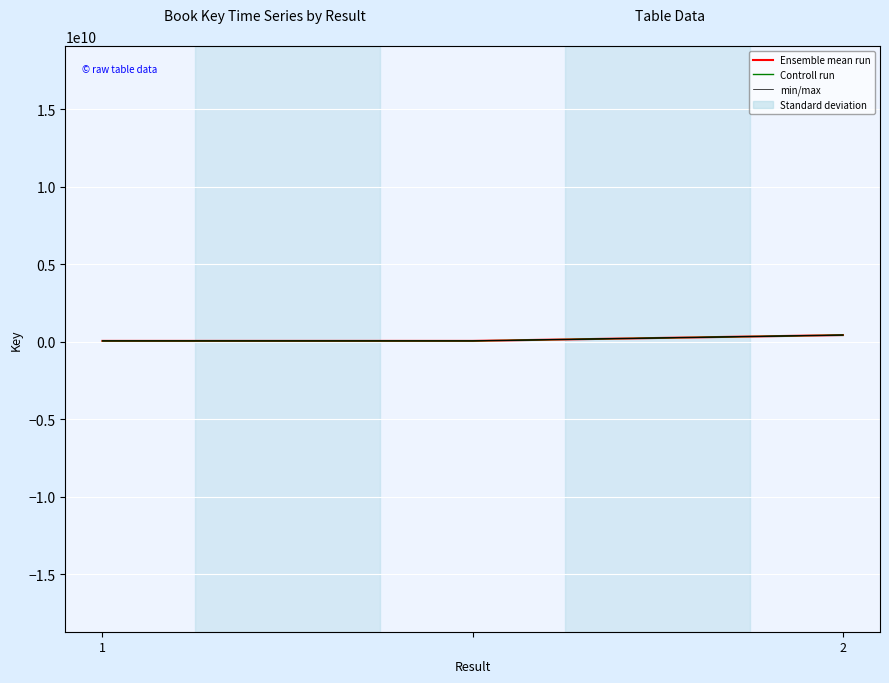

List the series in order of their peak value, lowest first.

min/max, Ensemble mean run, Controll run